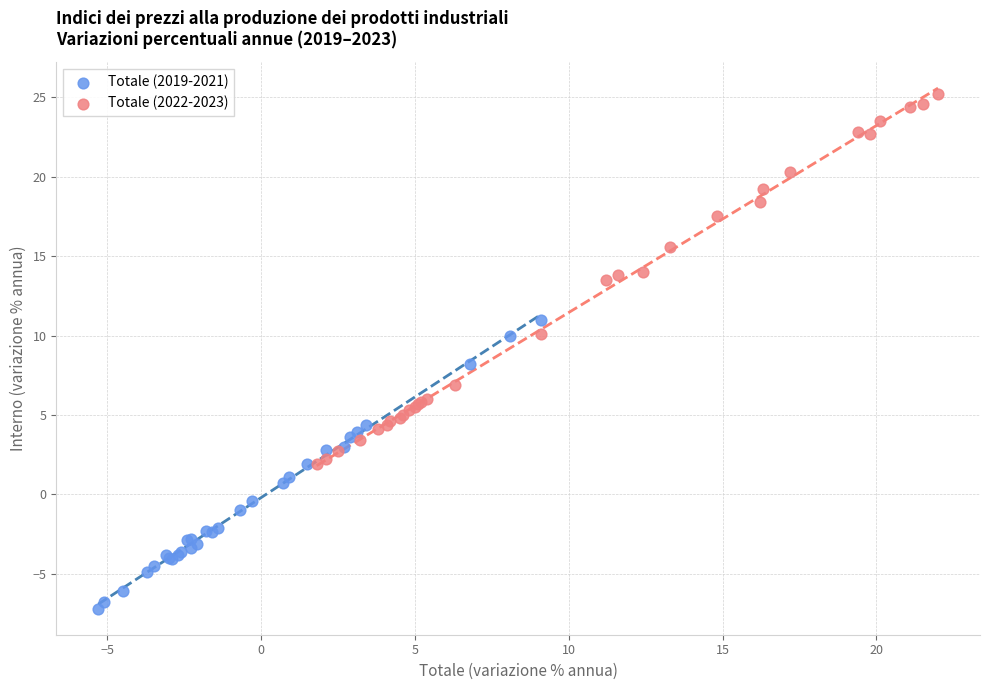

Which series contains the lowest Y value?

Totale (2019-2021)